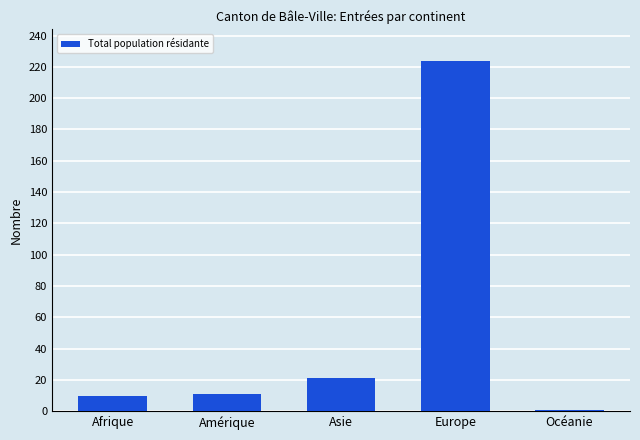

Reading left to right, what are all the values shown in this chart?

Afrique=10	Amérique=11	Asie=21	Europe=224	Océanie=1